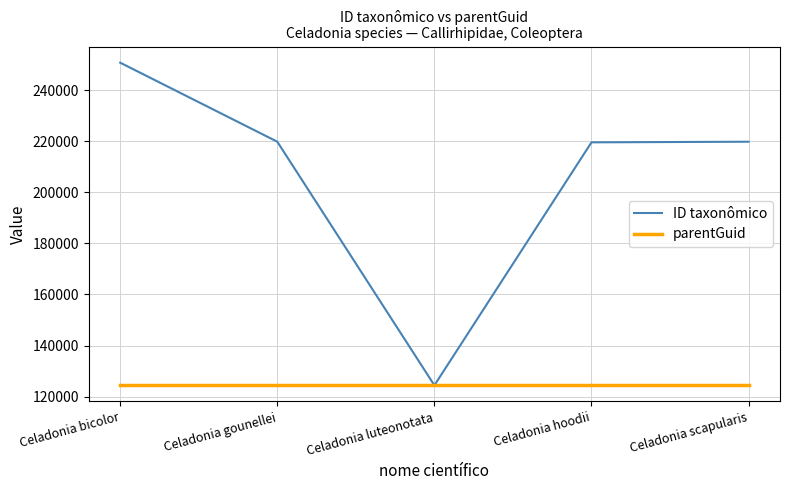

What value does the parentGuid series have at Celadonia scapularis?

124562